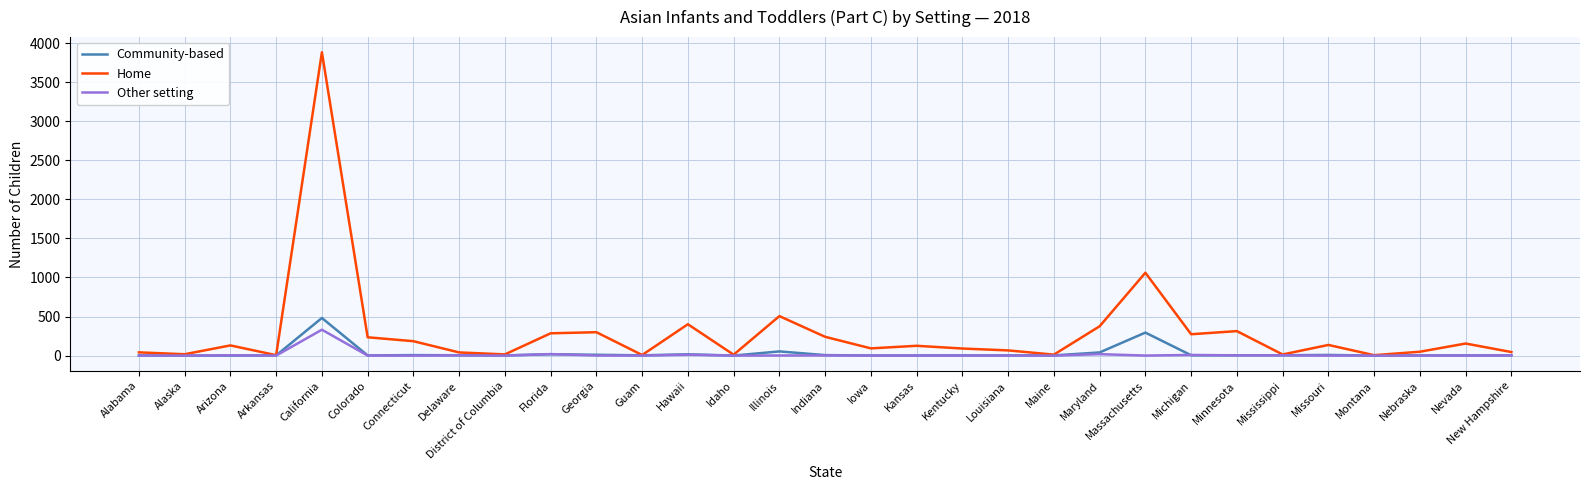

How many values in the Other setting series exceed 0?

13